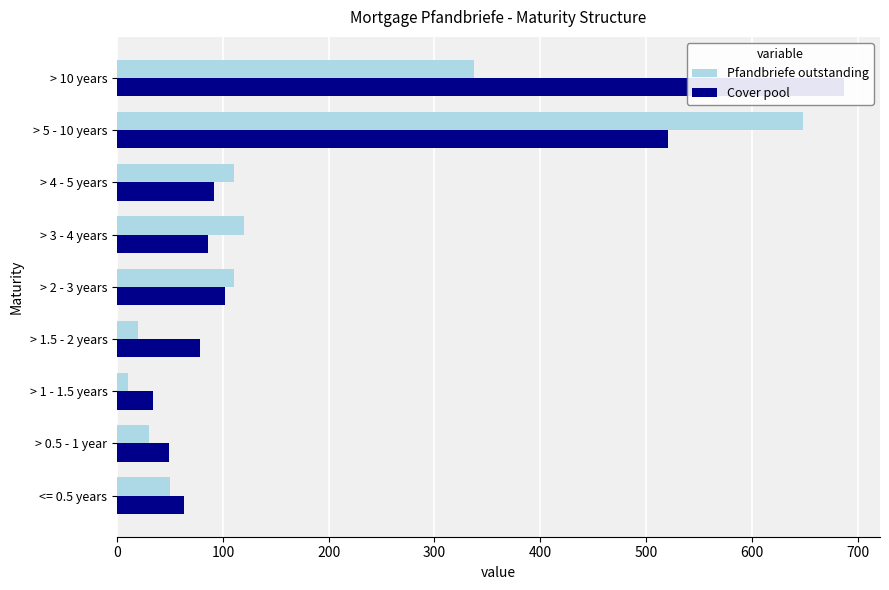

How many data points in Cover pool are above 85?

5